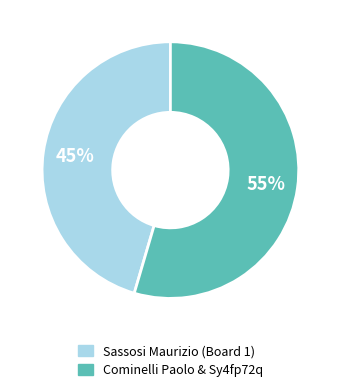

Does any single category account for the majority?

Yes